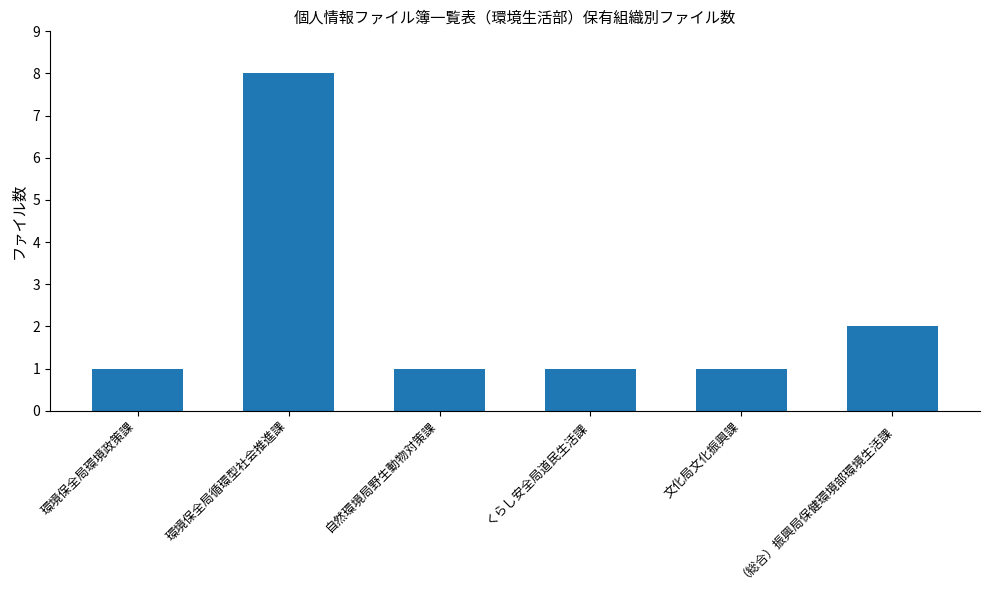

What is the sum of the values at （総合）振興局保健環境部環境生活課 and 自然環境局野生動物対策課?

3